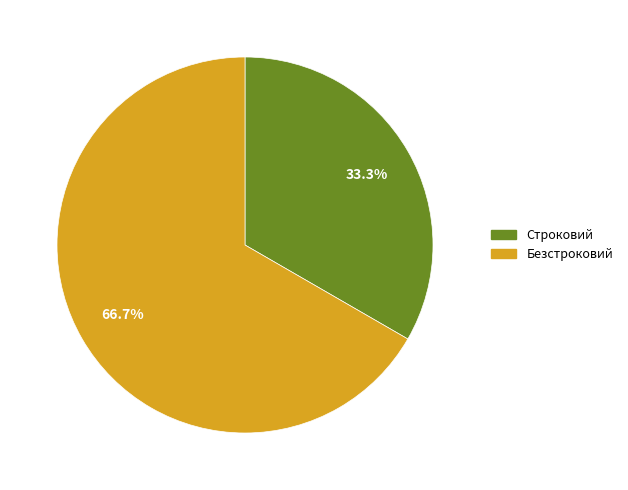

What is the smallest slice in the pie chart?

Строковий